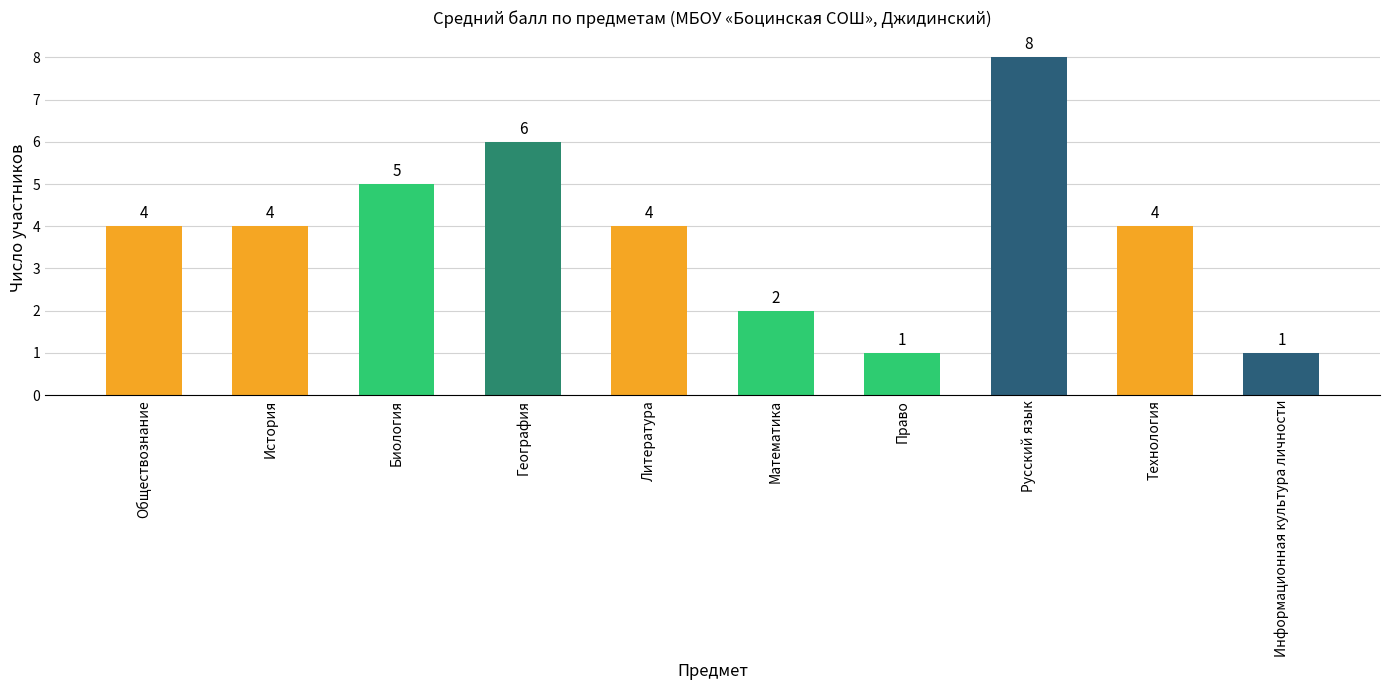

Reading right to left, what are all the values shown in this chart?

1	4	8	1	2	4	6	5	4	4